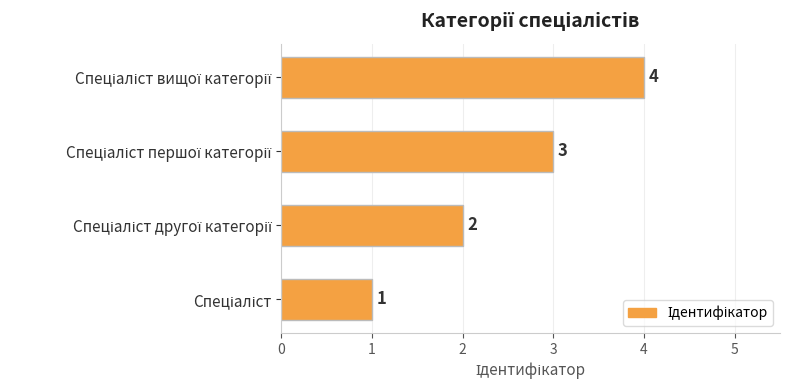

How many values are between 2 and 4?

3